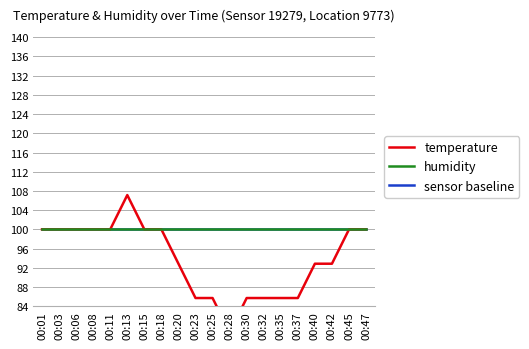

At which category does temperature reach its first local peak?

00:13